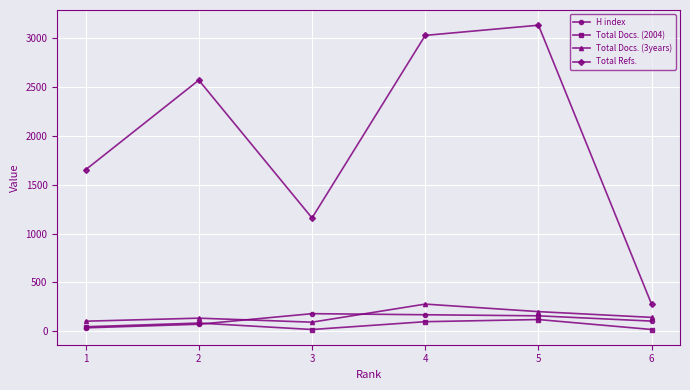

In Total Docs. (3years), how many points are lower than both neighbors (excluding endpoints)?

1